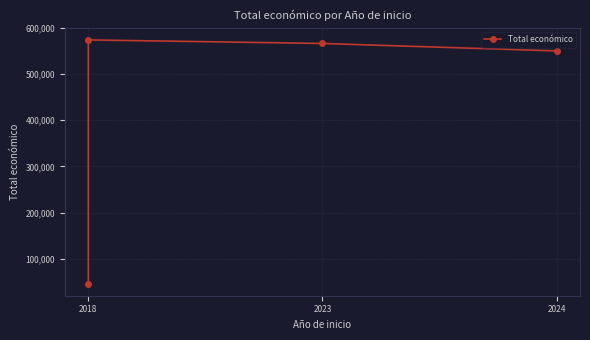

Approximately how many times larger is the value at 2018 compared to 2018?

12.4